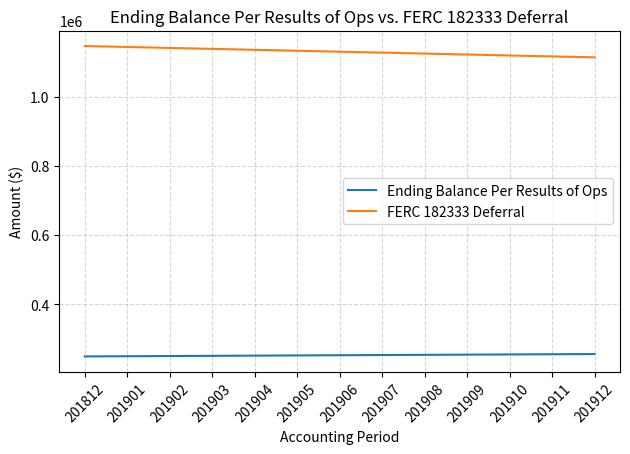

How many values in the FERC 182333 Deferral series are below 1130183?

6